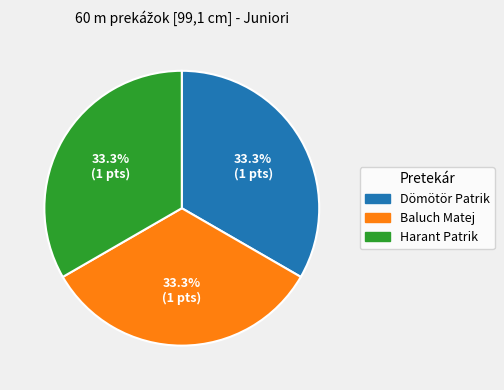

Count the number of slices in the pie.

3